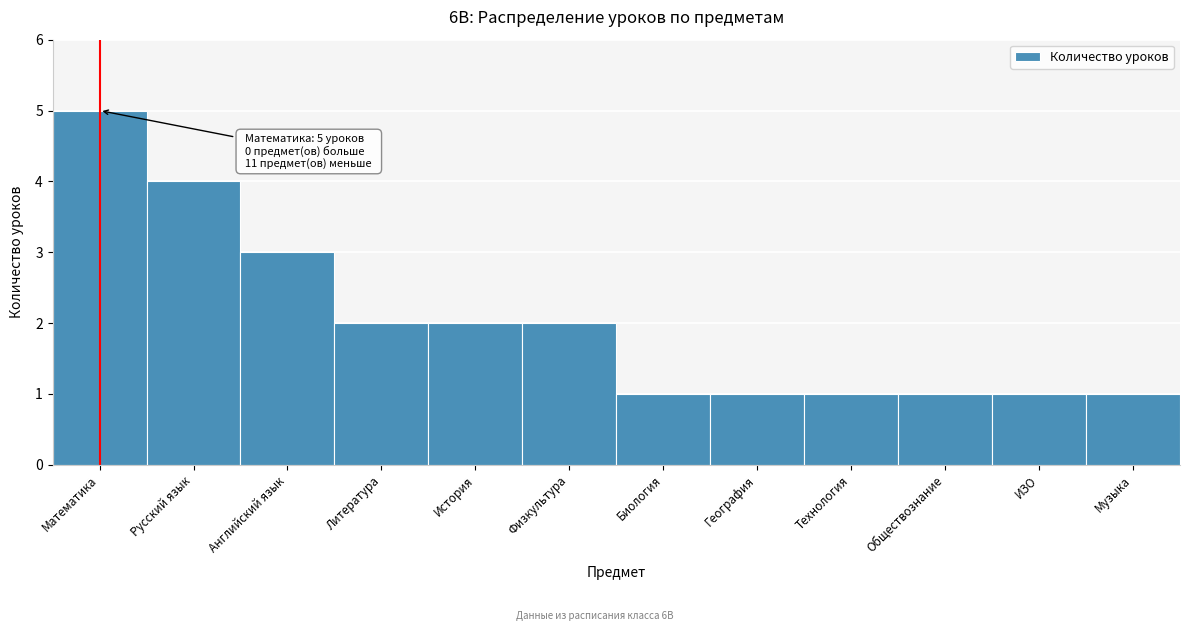

Reading left to right, list all the values displayed in this chart.

5	4	3	2	2	2	1	1	1	1	1	1